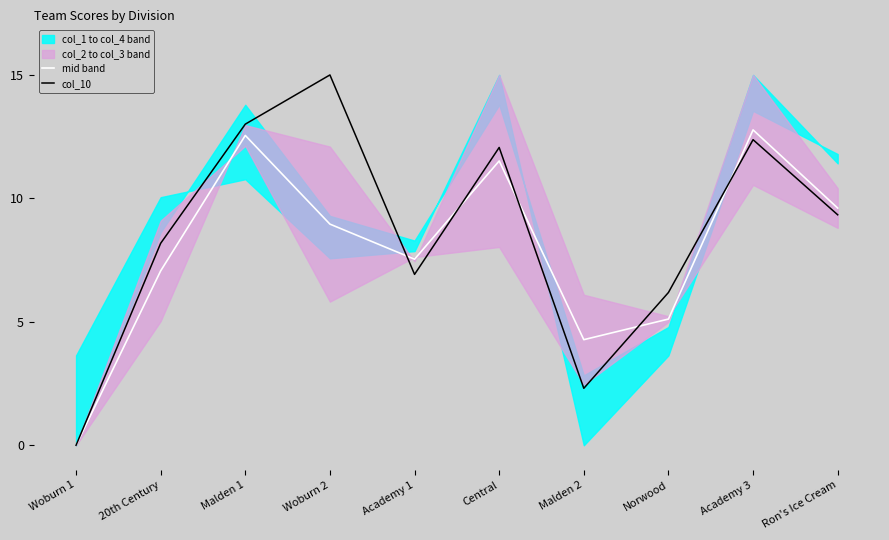

Read the mid band value at 20th Century.

7.1